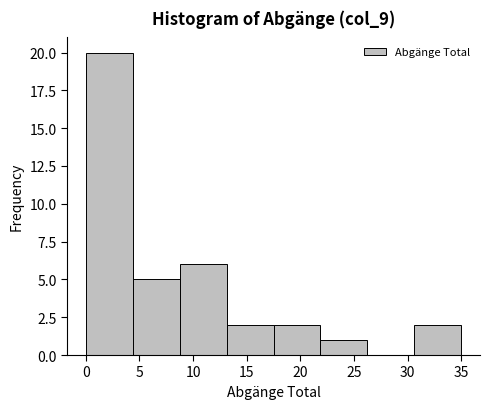

Over which range of the x-axis is the bar tallest?

0.0 to 4.5